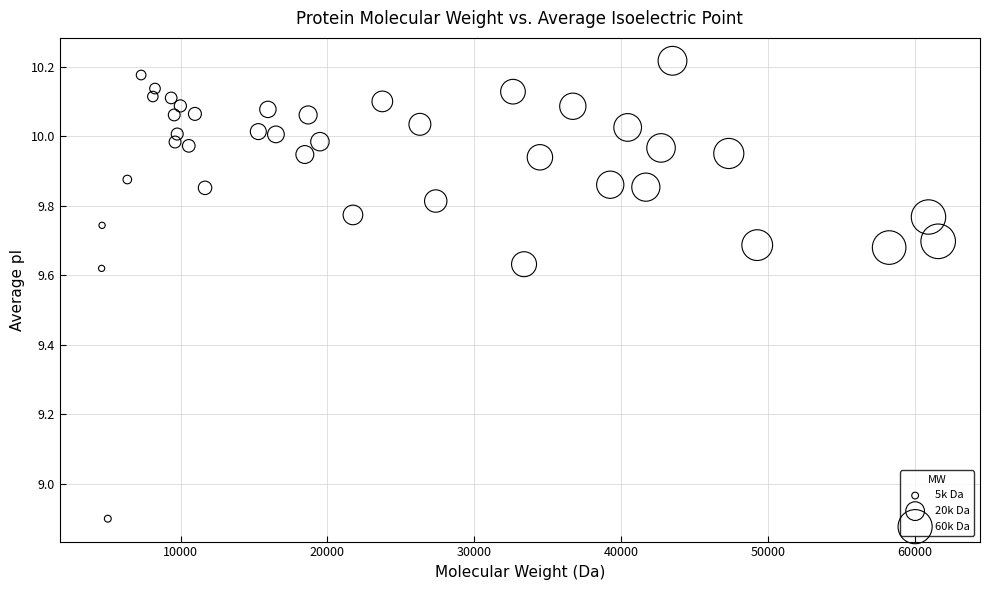

What Y value in the scatter plot is closest to 9?

8.9